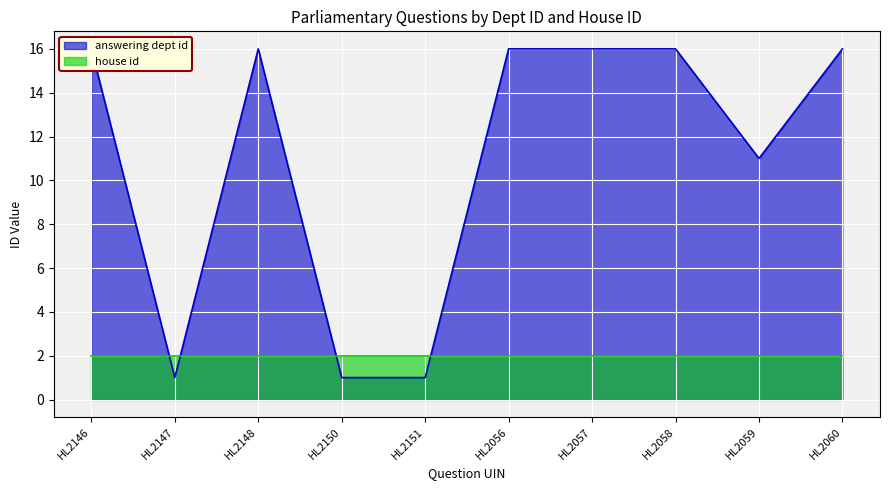

At which category does the data reach its first local peak?

HL2148